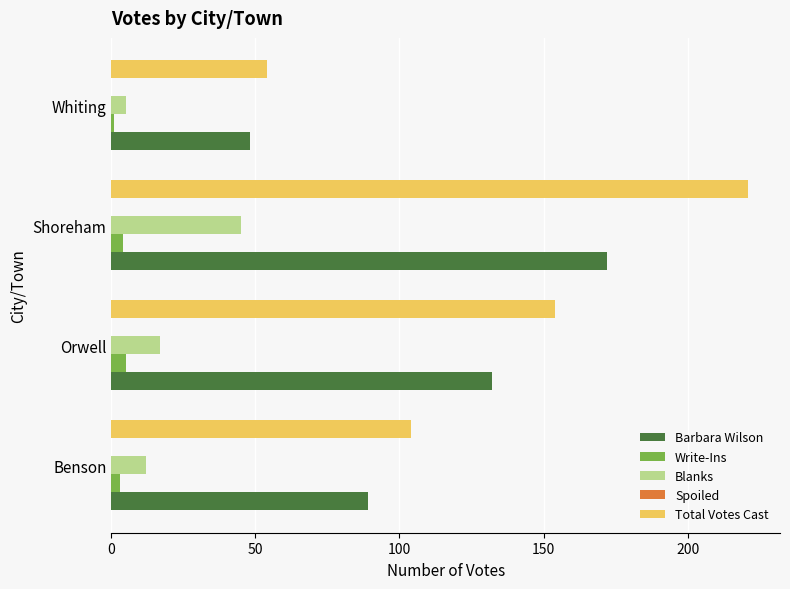

At which category is the sum across all series the highest?

Shoreham